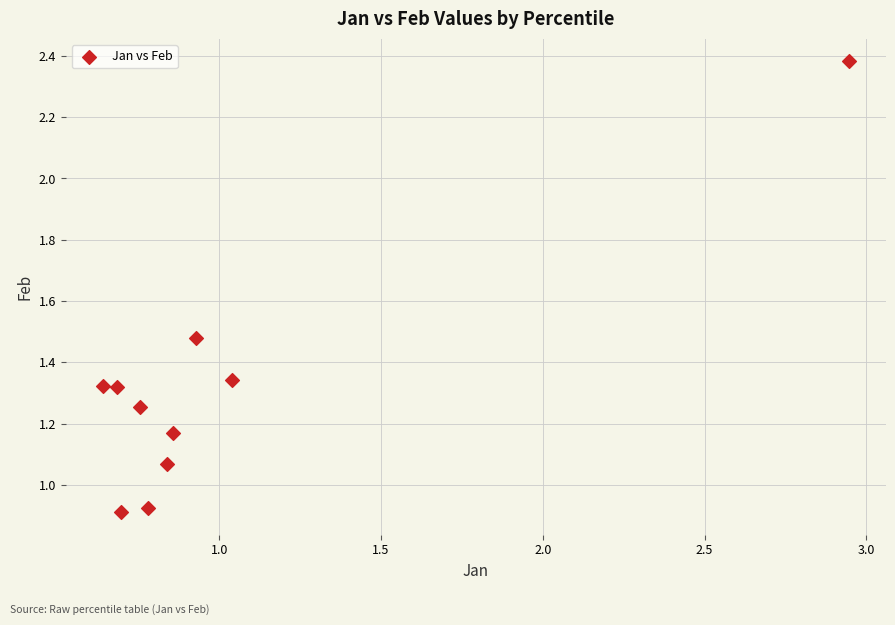

What is the range of X values (max minus min)?

2.3